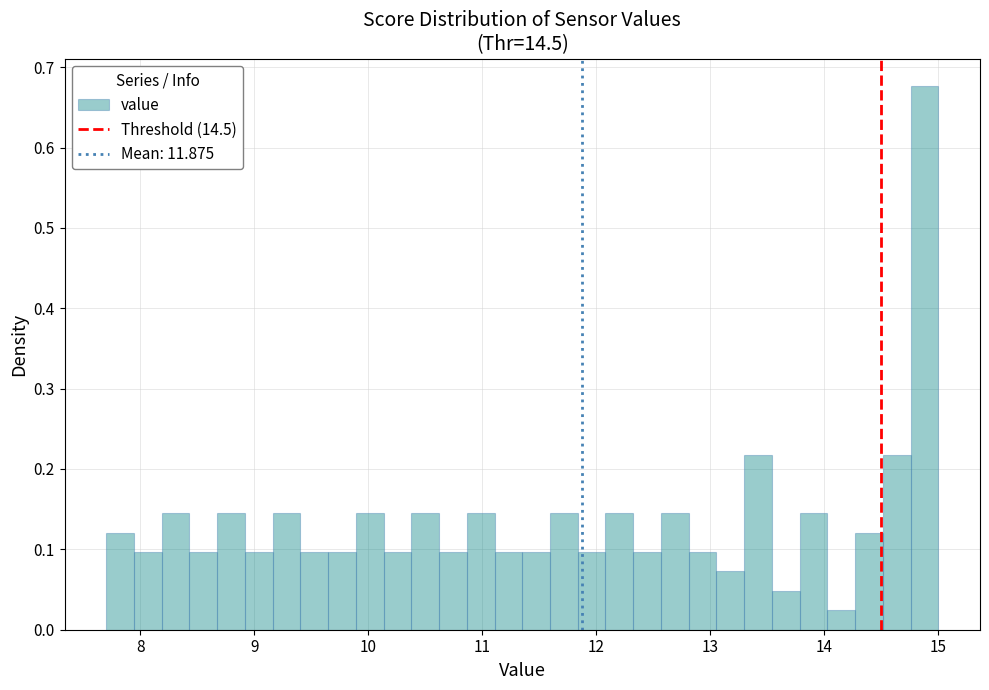

Around what value on the x-axis is the tallest bar? Give the approximate position of its centre, as read against the axis.

14.9